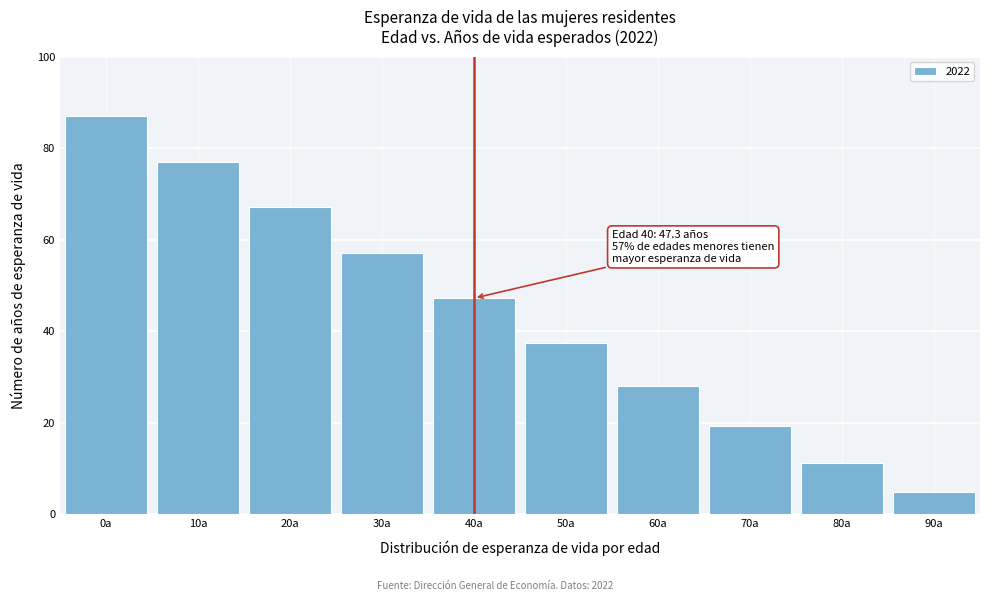

Reading left to right, list all the values displayed in this chart.

87.0	77.1	67.1	57.2	47.3	37.5	28.1	19.4	11.3	4.9